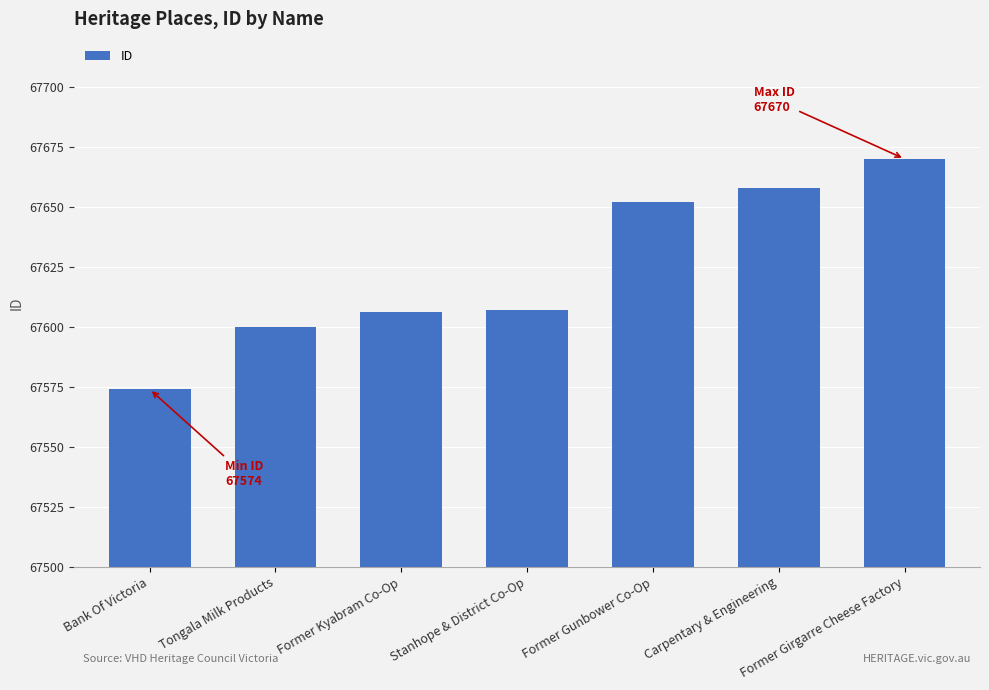

True or false: the data shows 35473 at Tongala Milk Products.

False